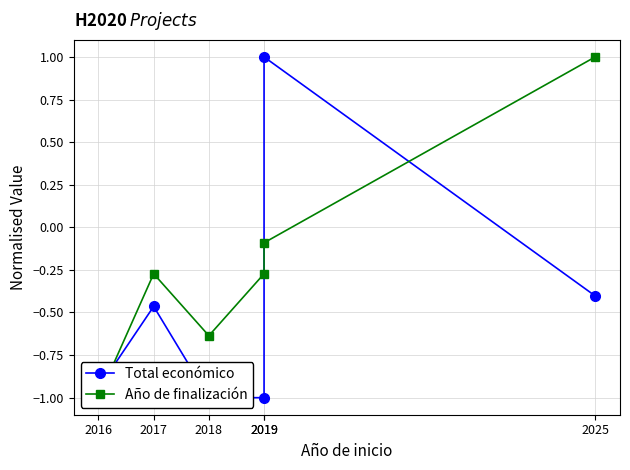

Which has a higher value, 2019 or 2018?

2019